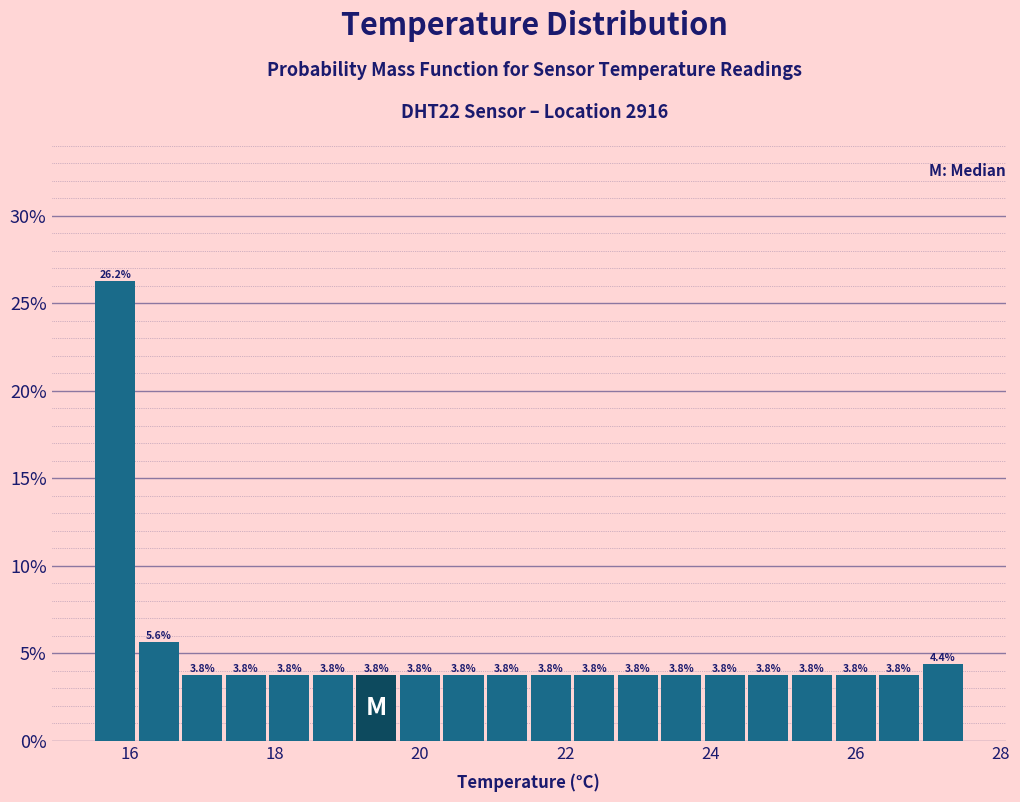

Around what value on the x-axis is the tallest bar? Give the approximate position of its centre, as read against the axis.

15.8